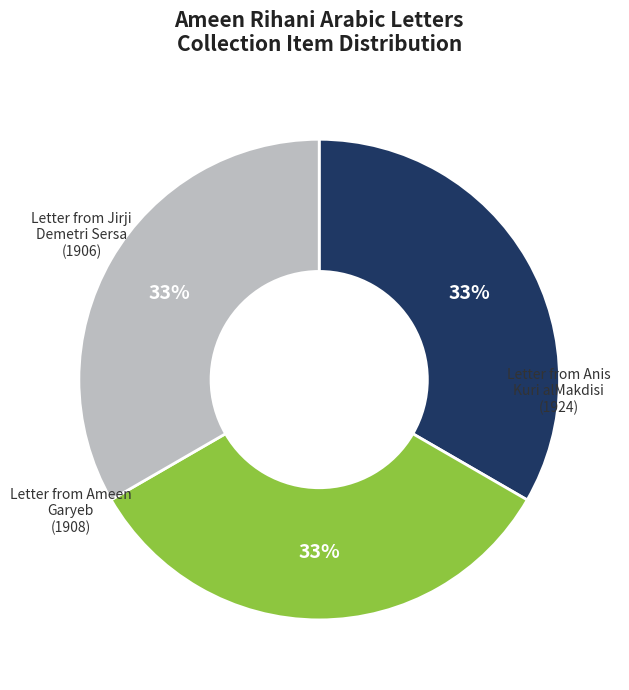

Does any single category account for the majority?

No